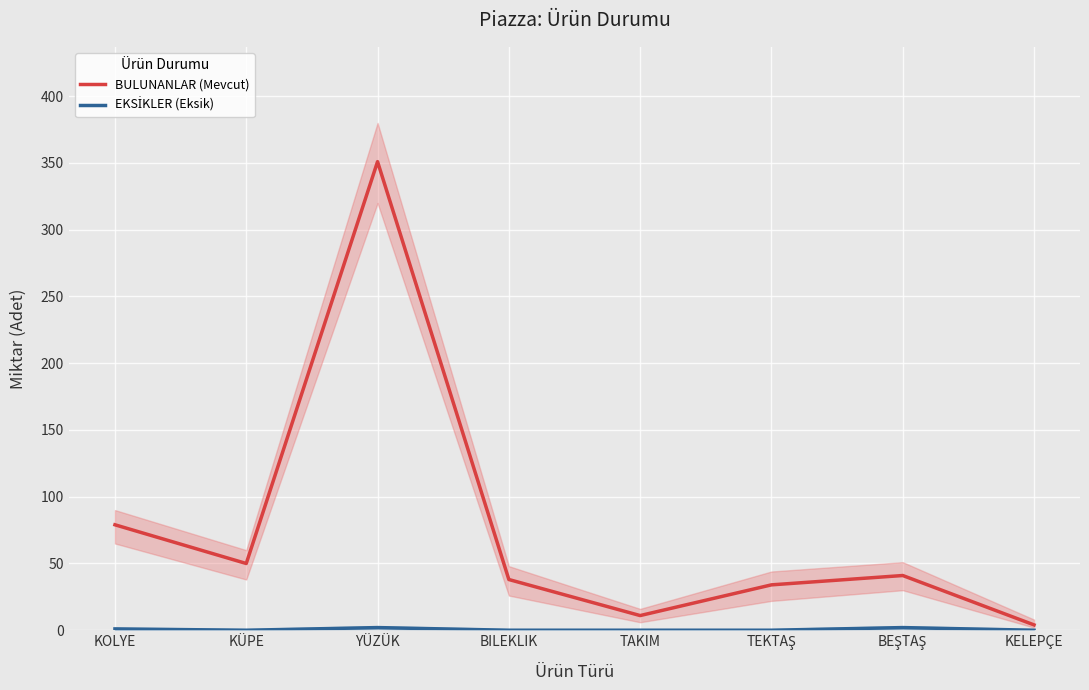

Which series has the largest total across all categories?

BULUNANLAR (Mevcut)